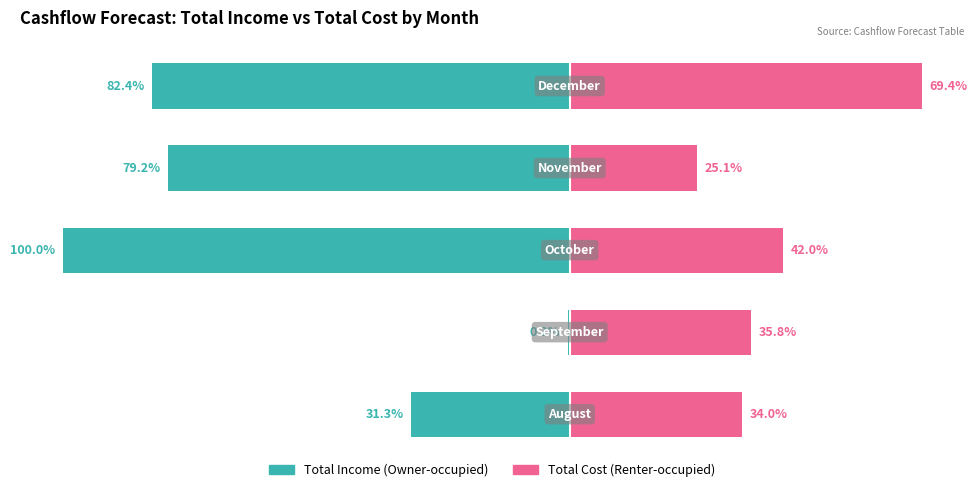

The value of Renter-occupied at 0 is 34.0. True or false?

True